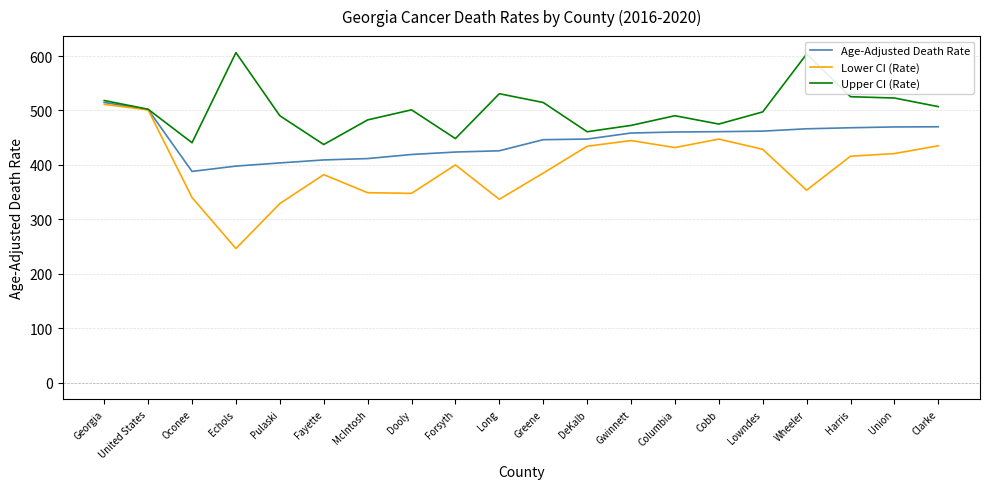

What value does the Age-Adjusted Death Rate series have at Harris?

468.3